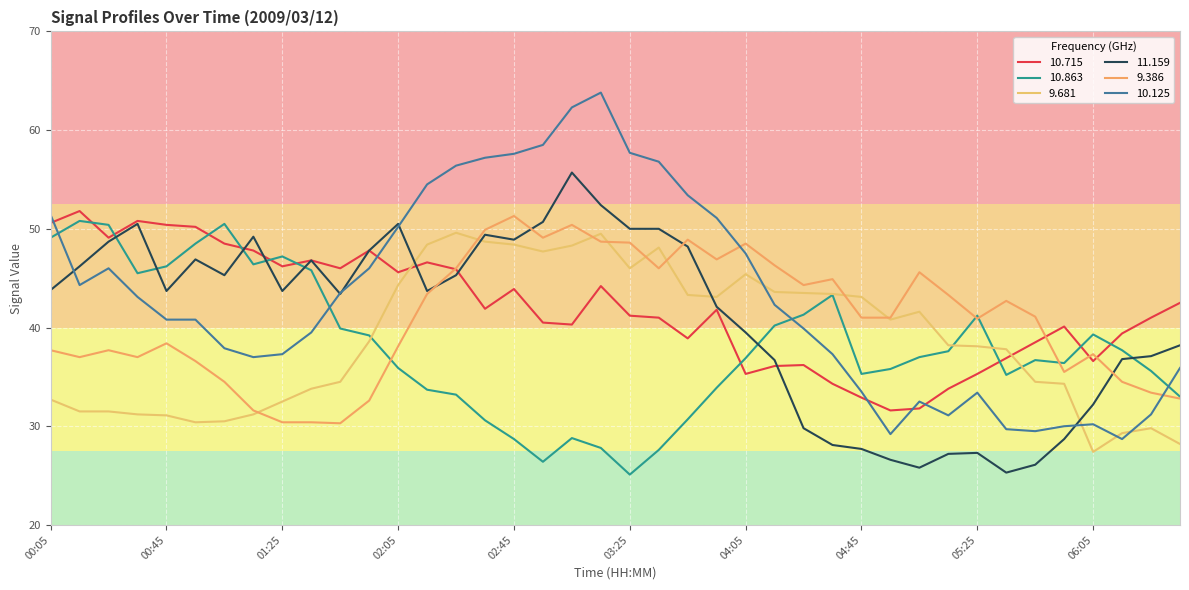

List the labels in order of 10.863 value, smallest first.

03:25, 02:55, 03:35, 03:15, 02:45, 03:05, 02:35, 03:45, 06:35, 02:25, 02:15, 03:55, 05:35, 04:45, 06:25, 04:55, 02:05, 05:55, 05:45, 04:05, 05:05, 05:15, 06:15, 01:55, 06:05, 01:45, 04:15, 05:25, 04:25, 04:35, 00:35, 01:35, 00:45, 01:15, 01:25, 00:55, 00:05, 00:25, 01:05, 00:15